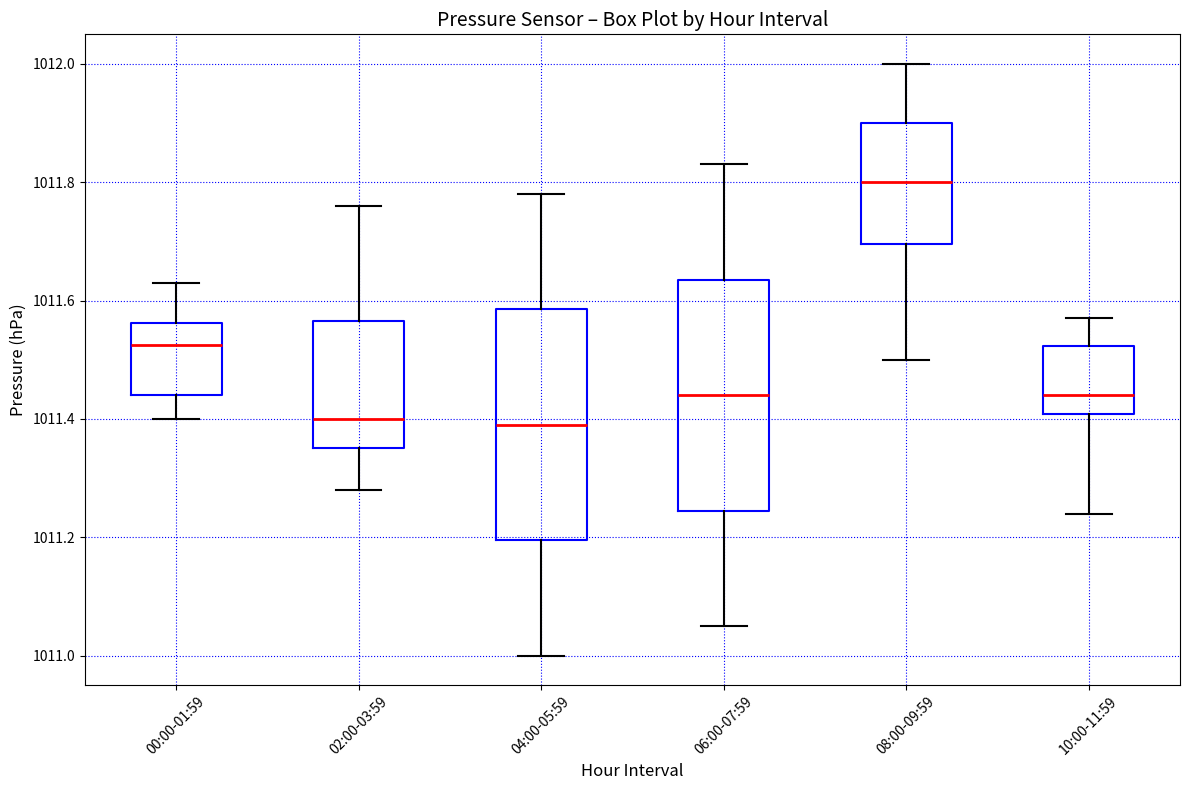

Reading left to right, transcribe this box plot: for each box, give where its median line is, the range the box spans, and where its two whiskers end, as read against the y-axis. The values are not printed on the chart, so give them approximately, as read against the axis.

00:00-01:59: median 1011.52, box 1011.44 to 1011.56, whiskers 1011.40 to 1011.64
02:00-03:59: median 1011.40, box 1011.36 to 1011.56, whiskers 1011.28 to 1011.76
04:00-05:59: median 1011.40, box 1011.20 to 1011.58, whiskers 1011.00 to 1011.78
06:00-07:59: median 1011.44, box 1011.24 to 1011.64, whiskers 1011.06 to 1011.84
08:00-09:59: median 1011.80, box 1011.70 to 1011.90, whiskers 1011.50 to 1012.00
10:00-11:59: median 1011.44, box 1011.40 to 1011.52, whiskers 1011.24 to 1011.58